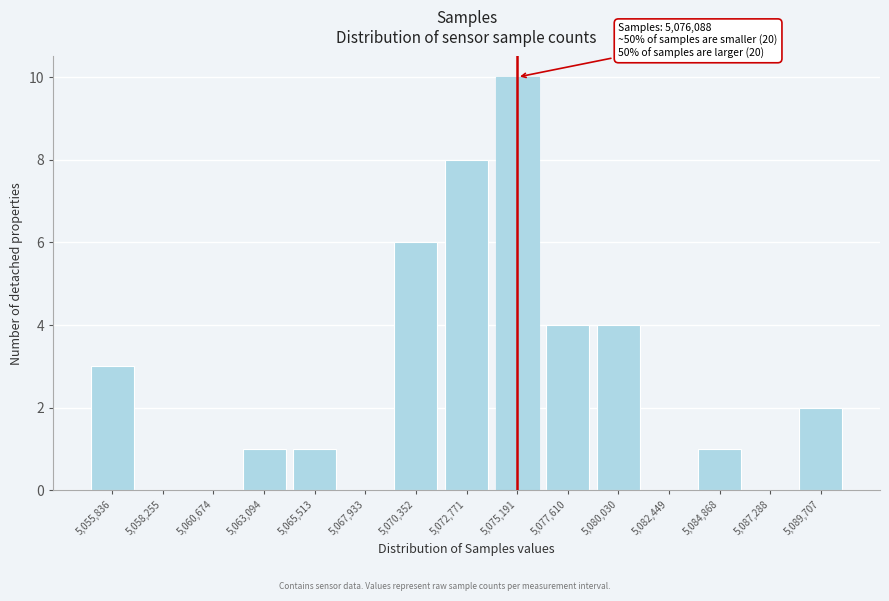

Reading left to right, list all the values displayed in this chart.

5,055,836=3	5,058,255=0	5,060,674=0	5,063,094=1	5,065,513=1	5,067,933=0	5,070,352=6	5,072,771=8	5,075,191=10	5,077,610=4	5,080,030=4	5,082,449=0	5,084,868=1	5,087,288=0	5,089,707=2